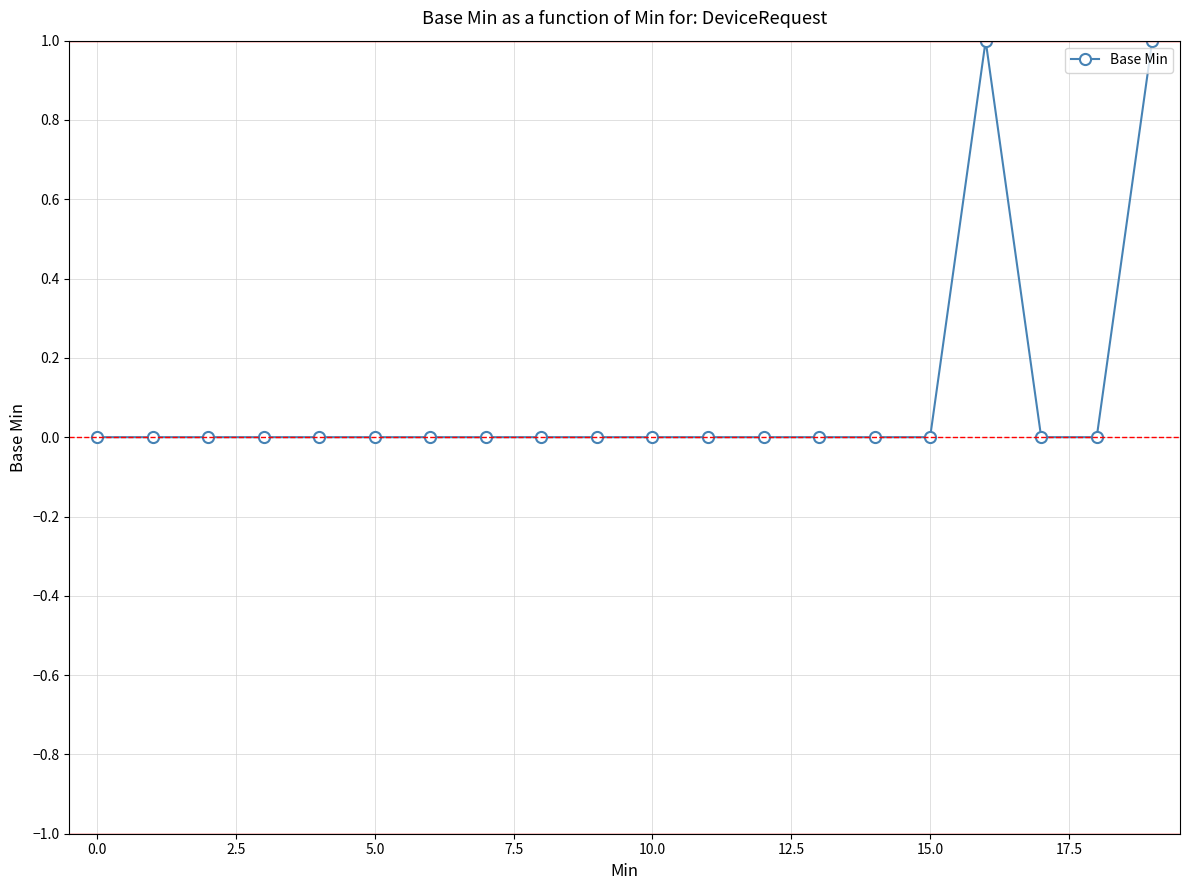

Reading left to right, extract all data points from this chart.

0	0	0	0	0	0	0	0	0	0	0	0	0	0	0	0	1	0	0	1